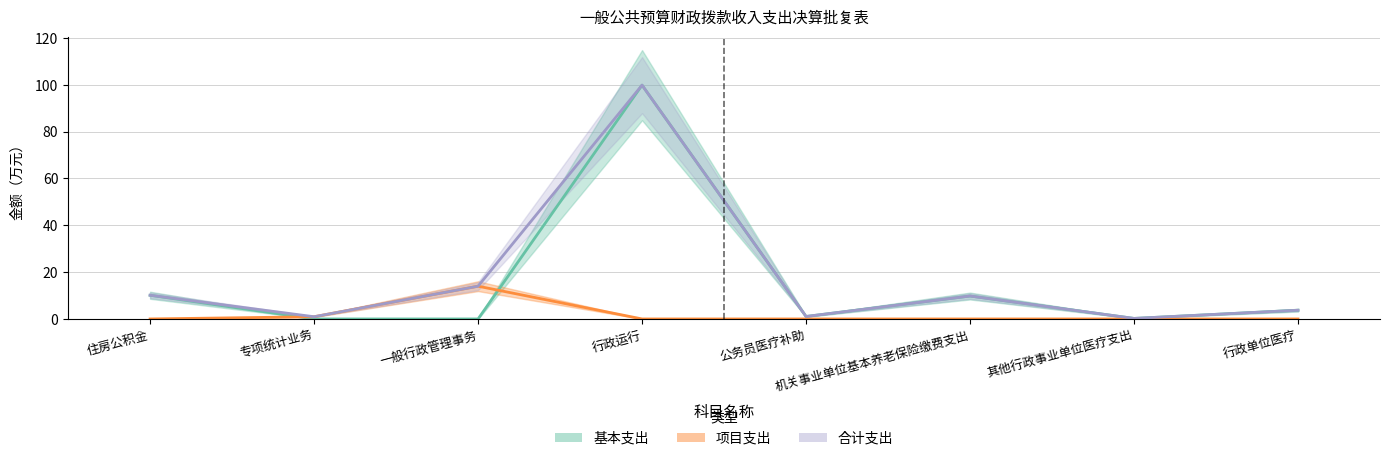

At 一般行政管理事务, list the series in order from largest to smallest.

项目支出, 合计支出, 基本支出